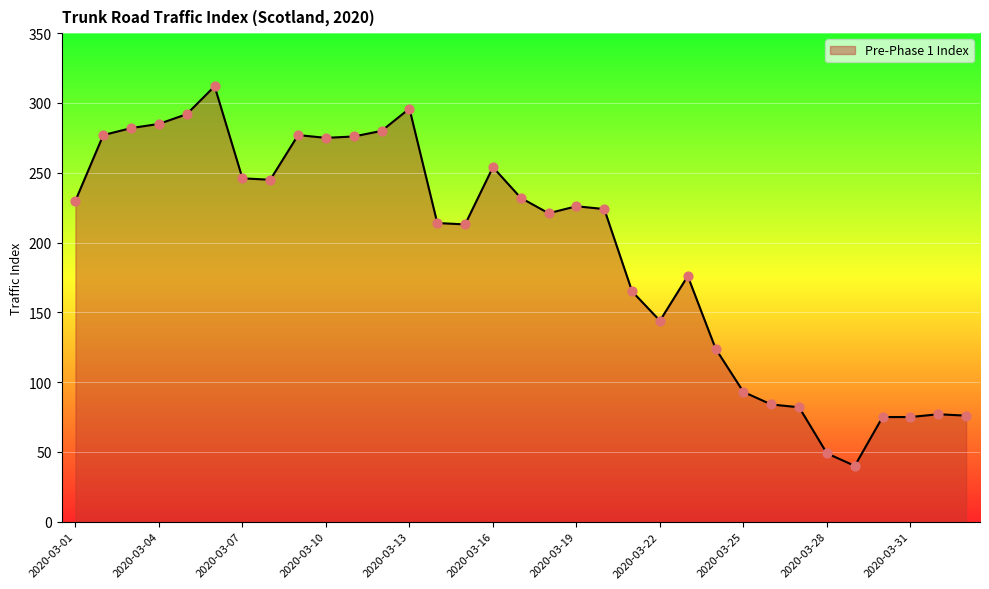

What is the minimum value shown in the chart?

40